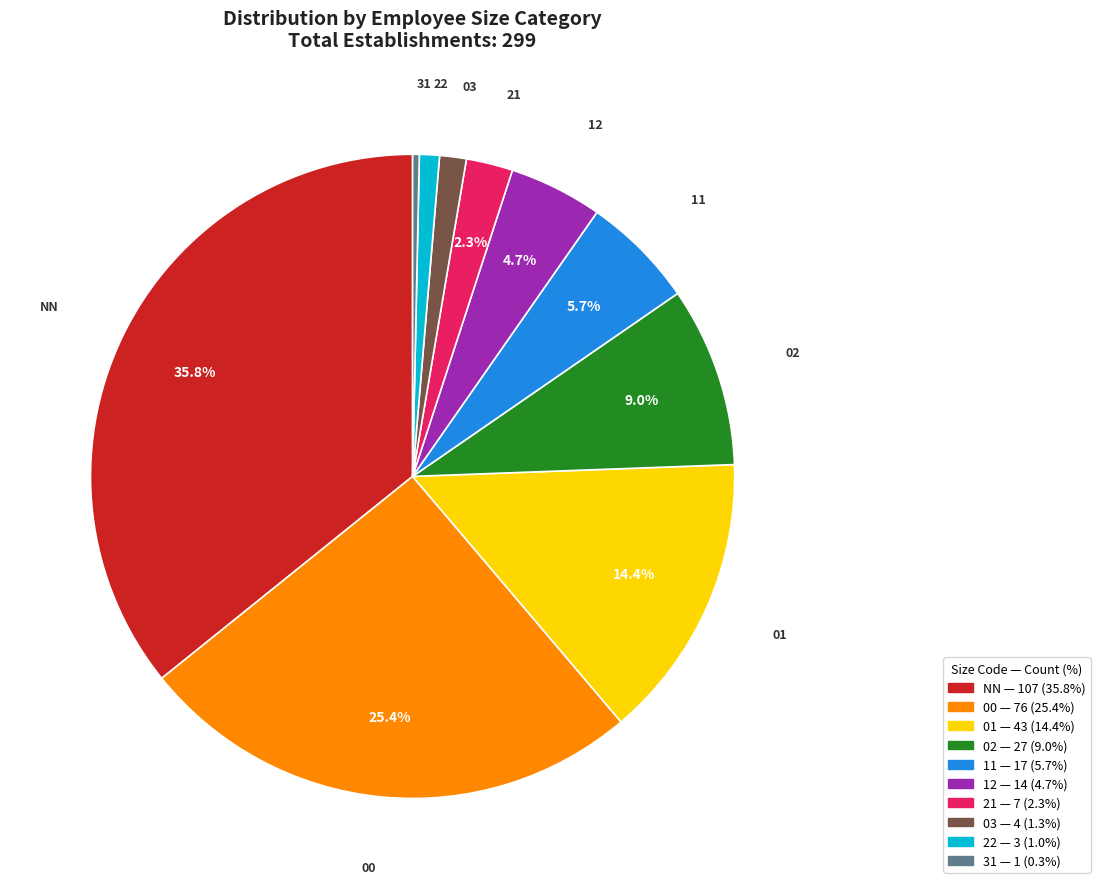

Which category has the smallest portion of the pie?

31